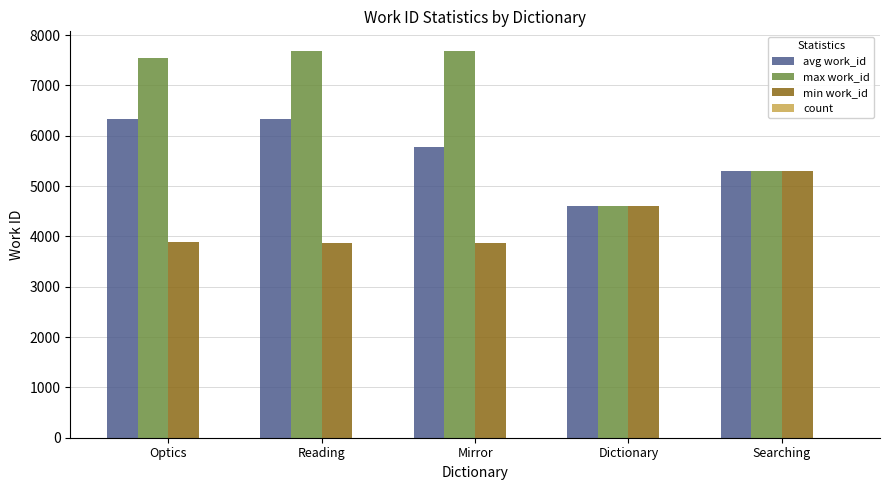

What value does the max work_id series have at Dictionary?

4610.0